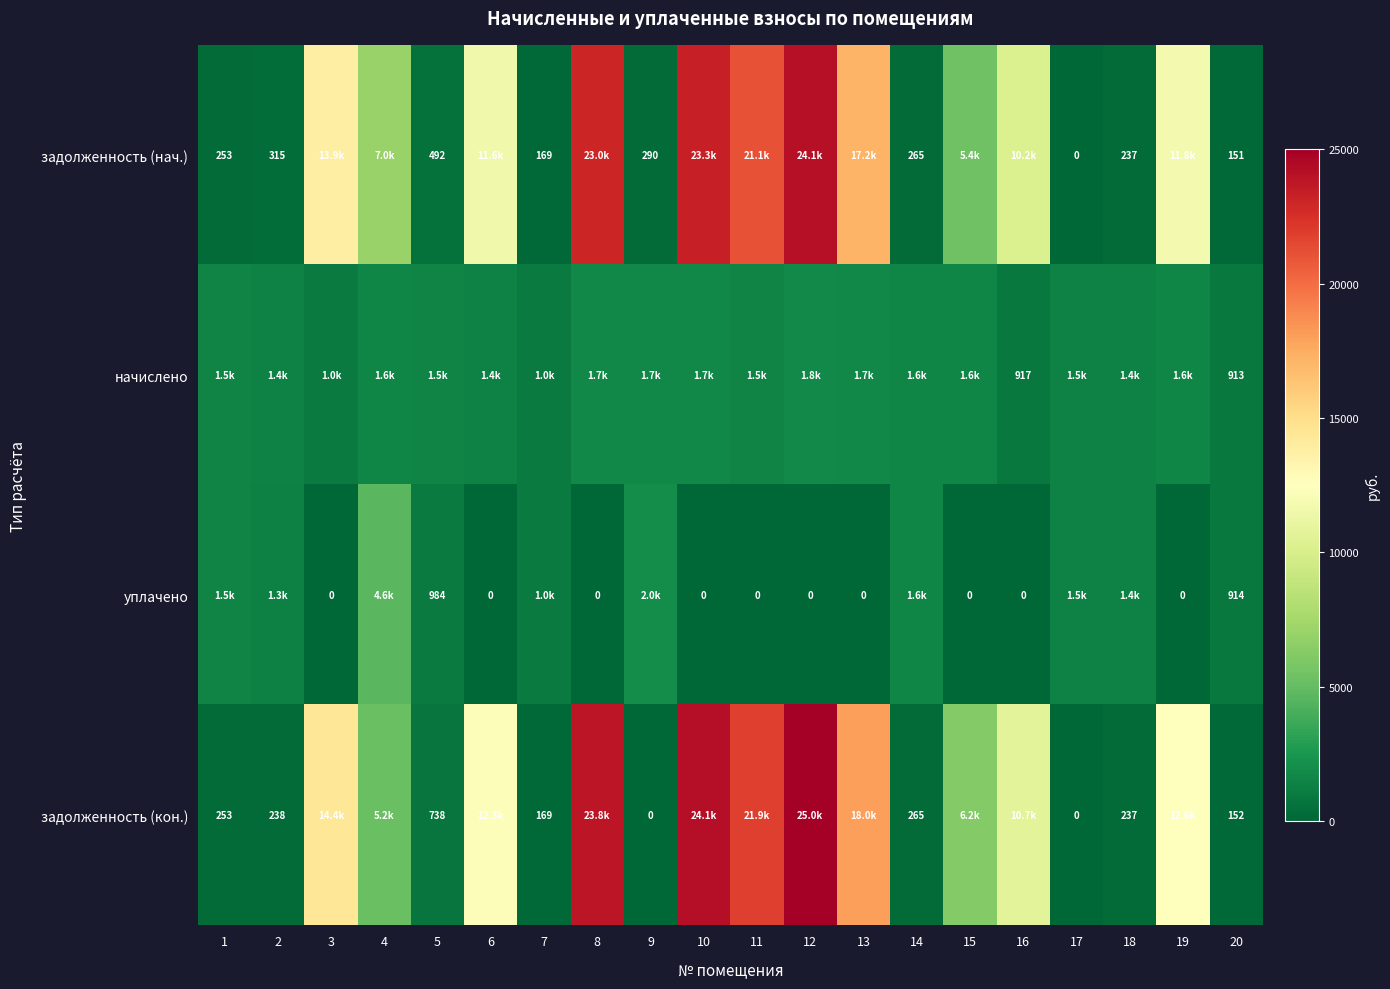

True or false: задолженность (кон.) has a value of 14369.3 at 3.

True